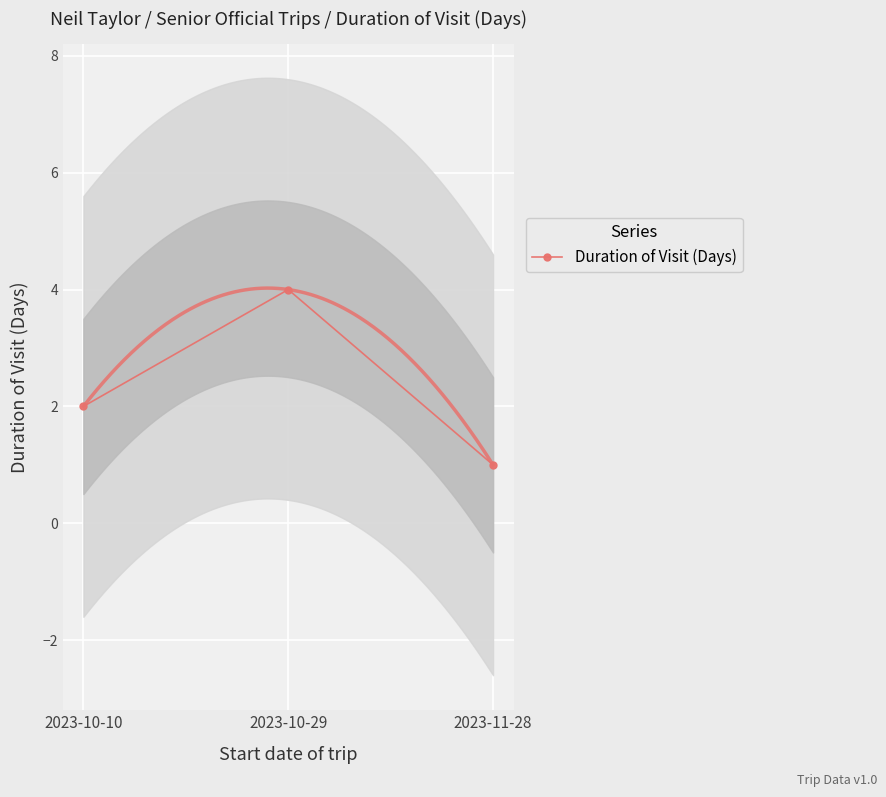

Reading left to right, what are all the values shown in this chart?

2	4	1